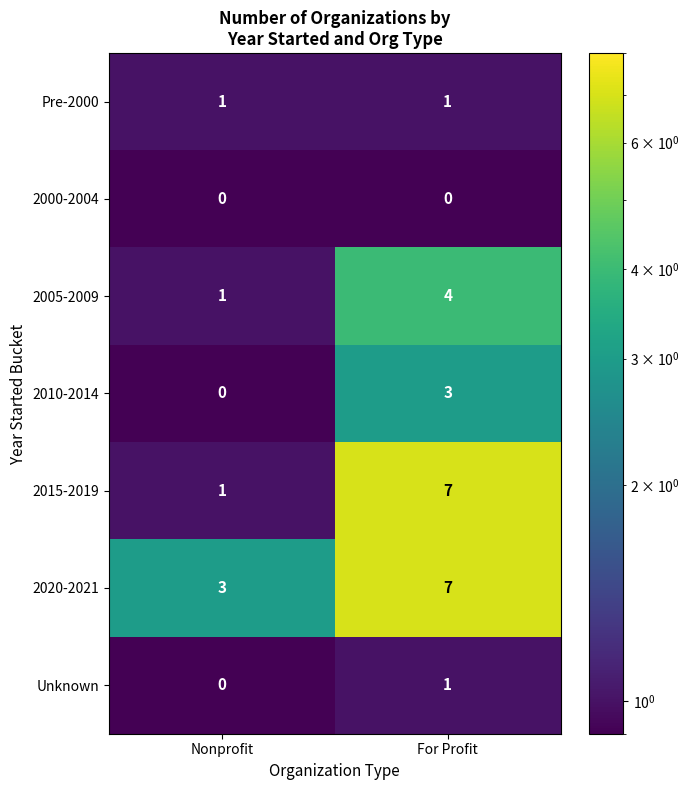

The value of 2020-2021 at Nonprofit is 3. True or false?

True